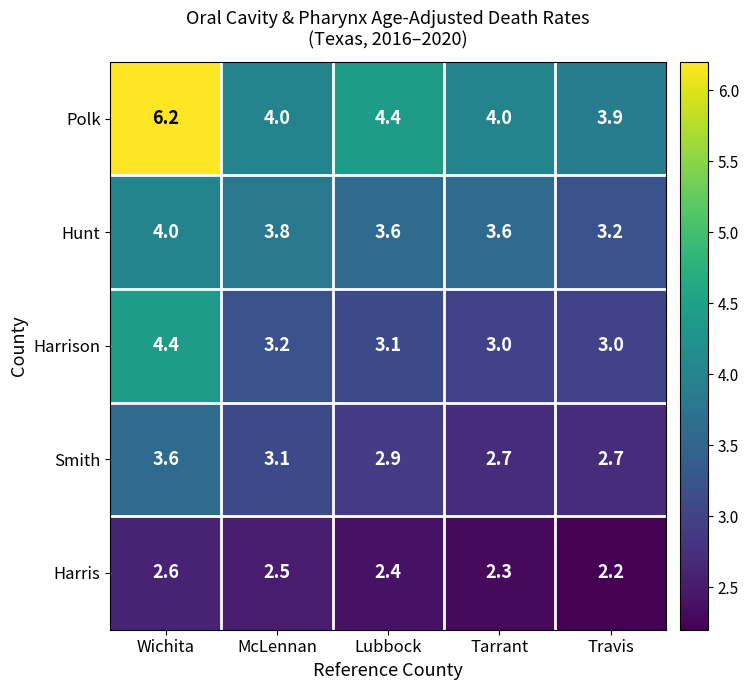

At which label does Polk first exceed 4?

Wichita